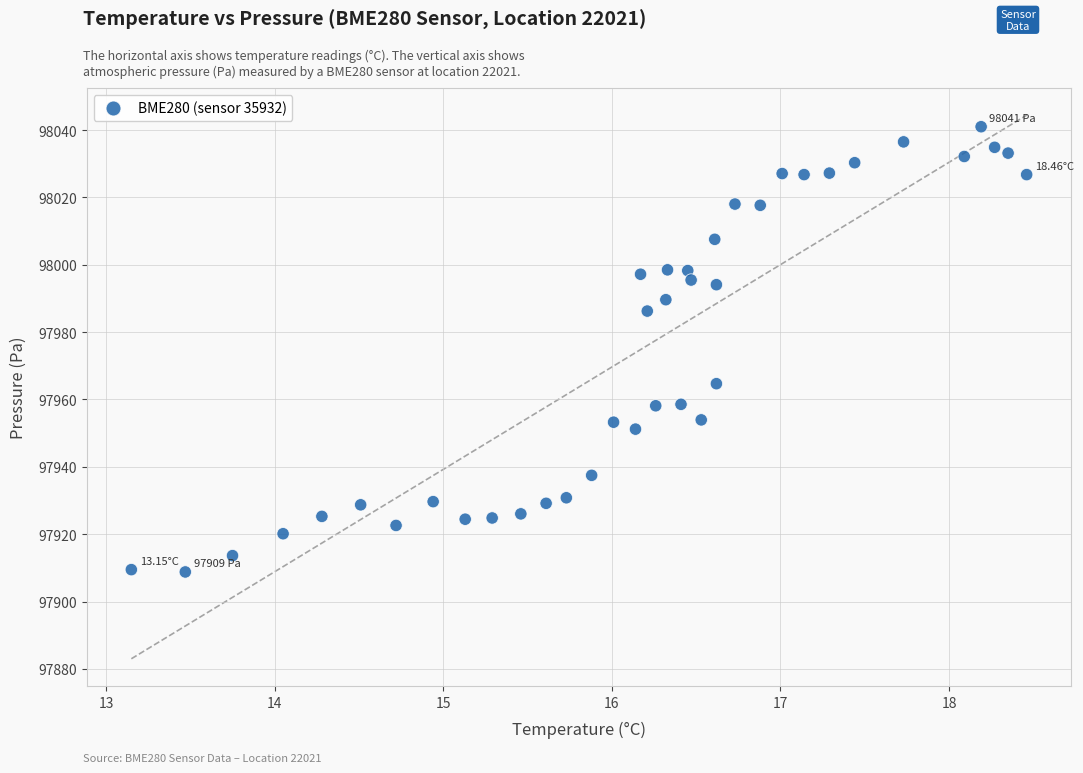

What is the range of X values (max minus min)?

5.3